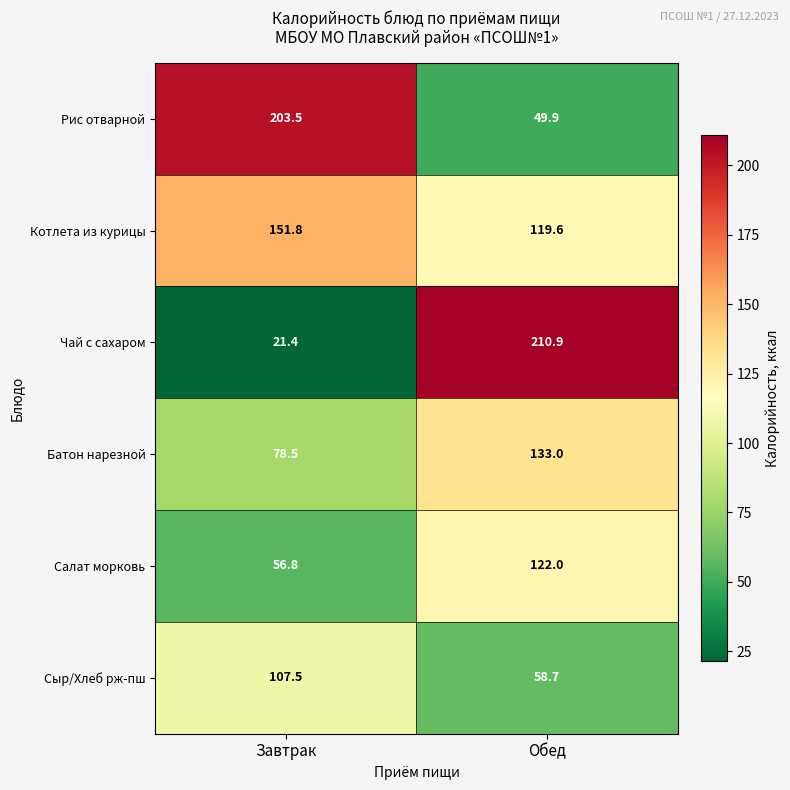

What is the difference between the Рис отварной values at Завтрак and Обед?

153.6